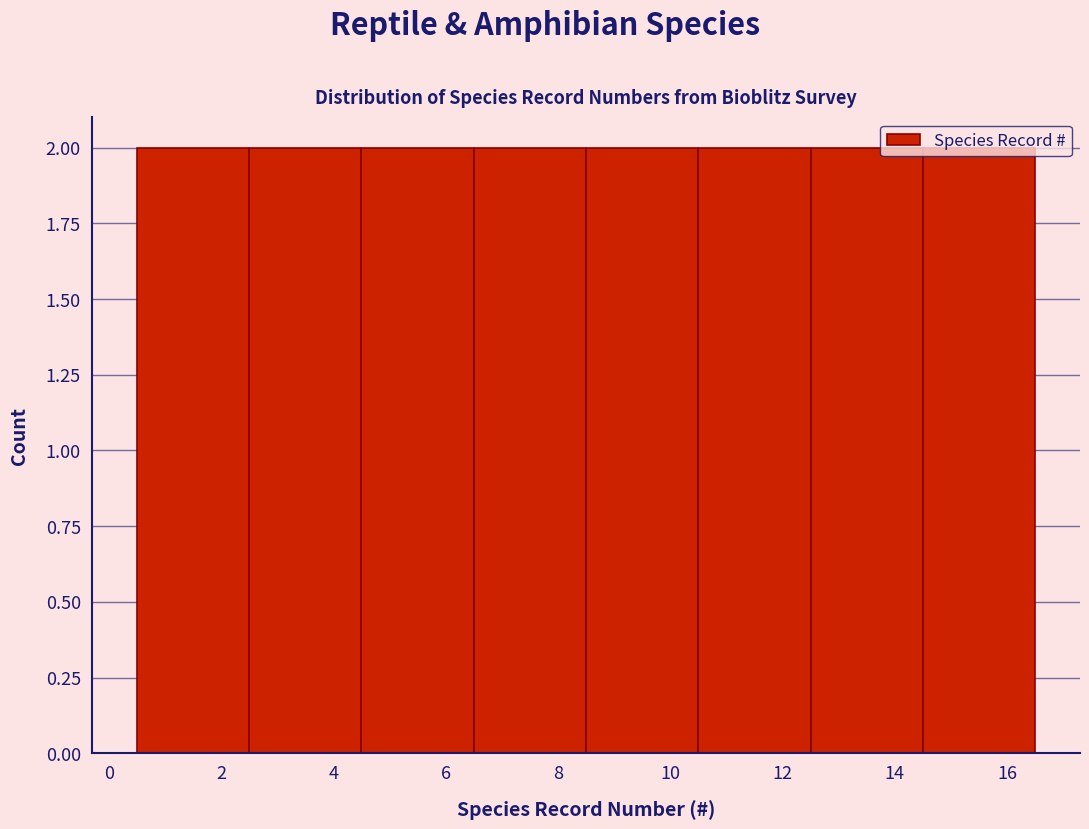

Reading left to right, transcribe this chart: for each bar, give the range it covers on the x-axis and its height. The values are not printed on the chart, so give them approximately, as read against the axis.

0.5 to 2.5: 2
2.5 to 4.5: 2
4.5 to 6.5: 2
6.5 to 8.5: 2
8.5 to 10.5: 2
10.5 to 12.5: 2
12.5 to 14.5: 2
14.5 to 16.5: 2